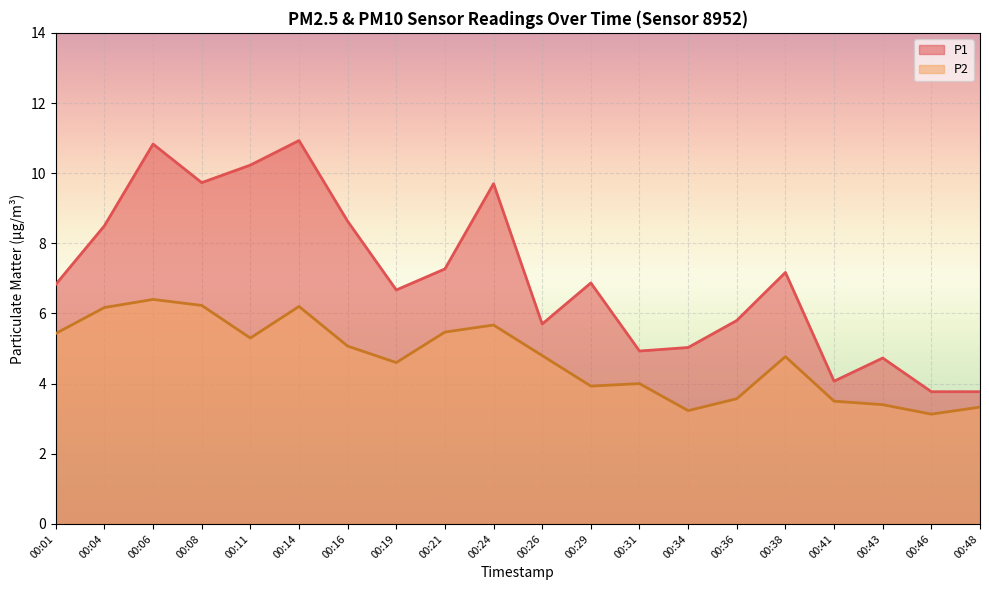

Which series has the widest spread of values?

P1